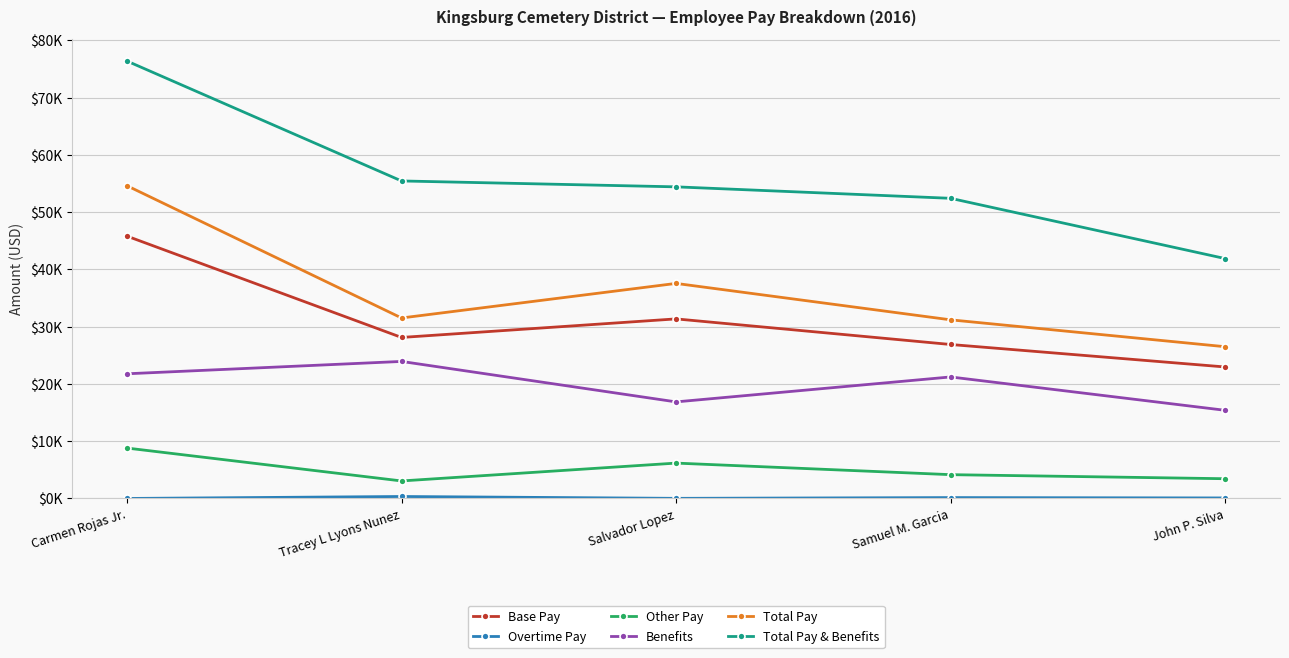

What is the greatest value displayed?

76363.2